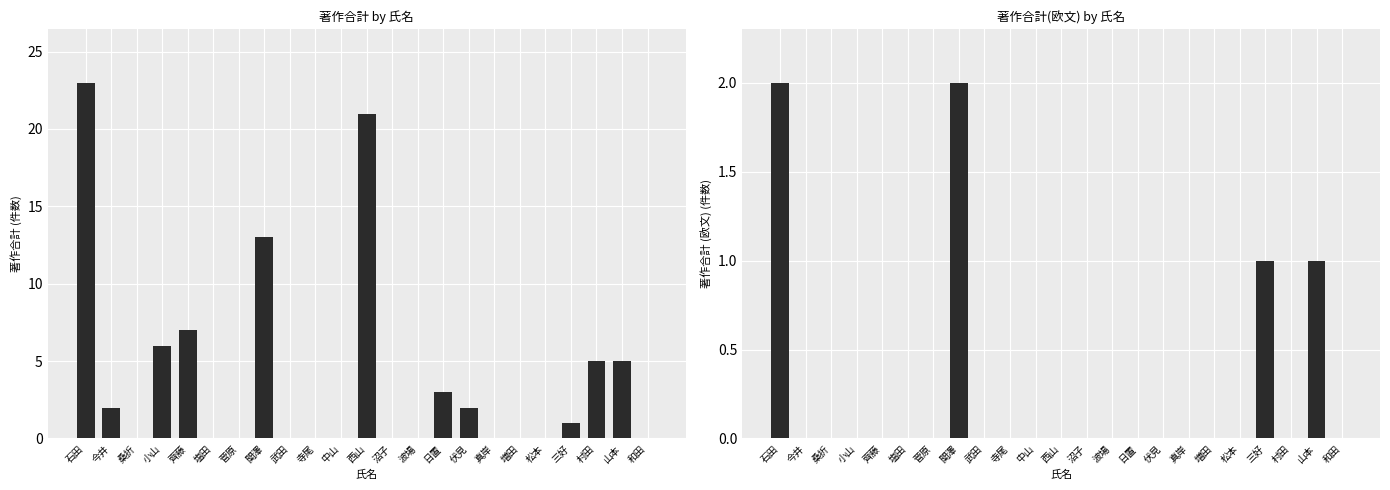

At 日置, list the series in order from smallest to largest.

著作合計(欧文), 著作合計